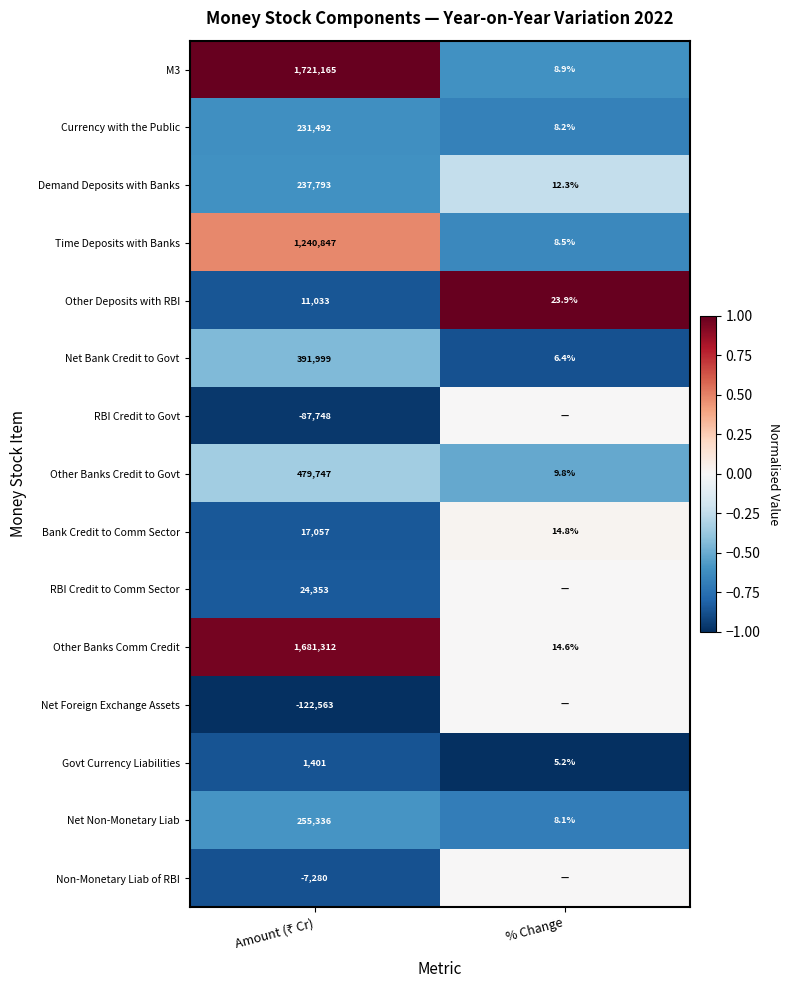

Which has a higher value, % Change or Amount (₹ Cr)?

Amount (₹ Cr)